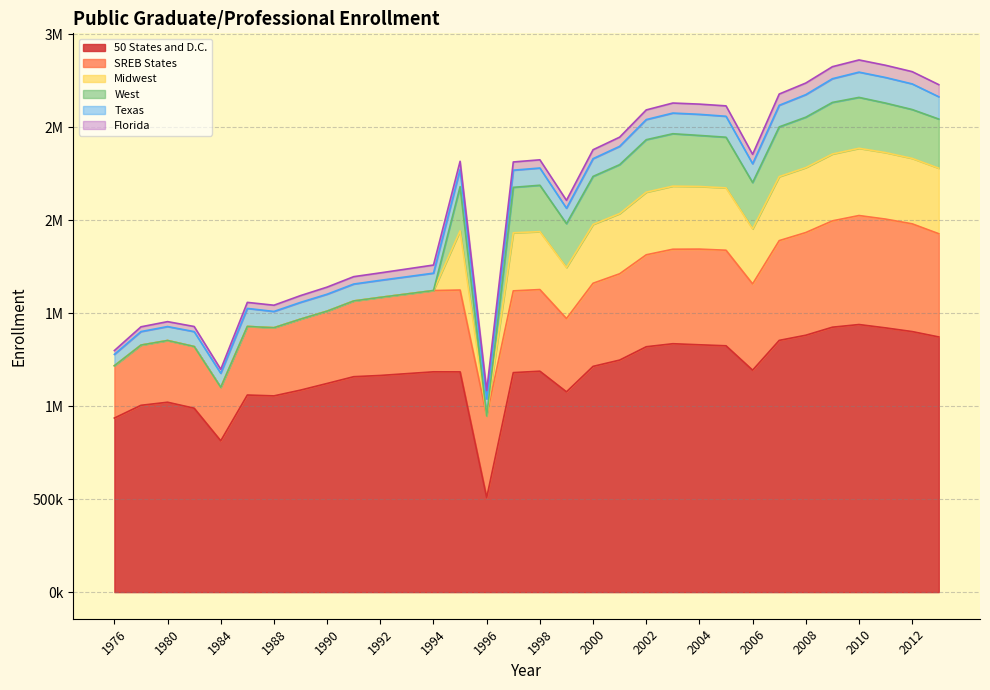

Is it true that West equals 258241 at 2000?

True